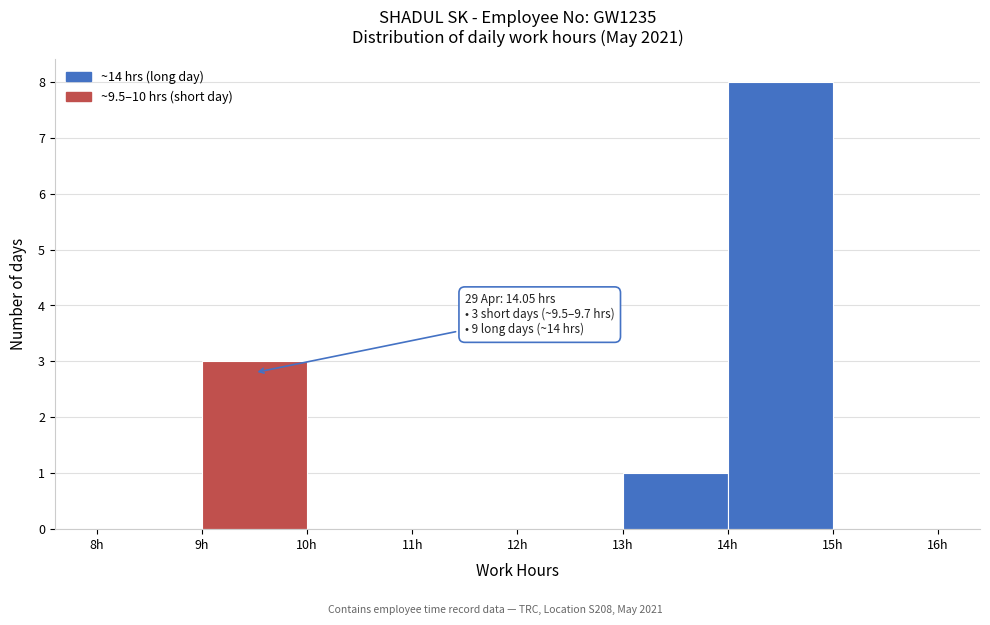

Which range on the x-axis has the tallest bar?

14 to 15